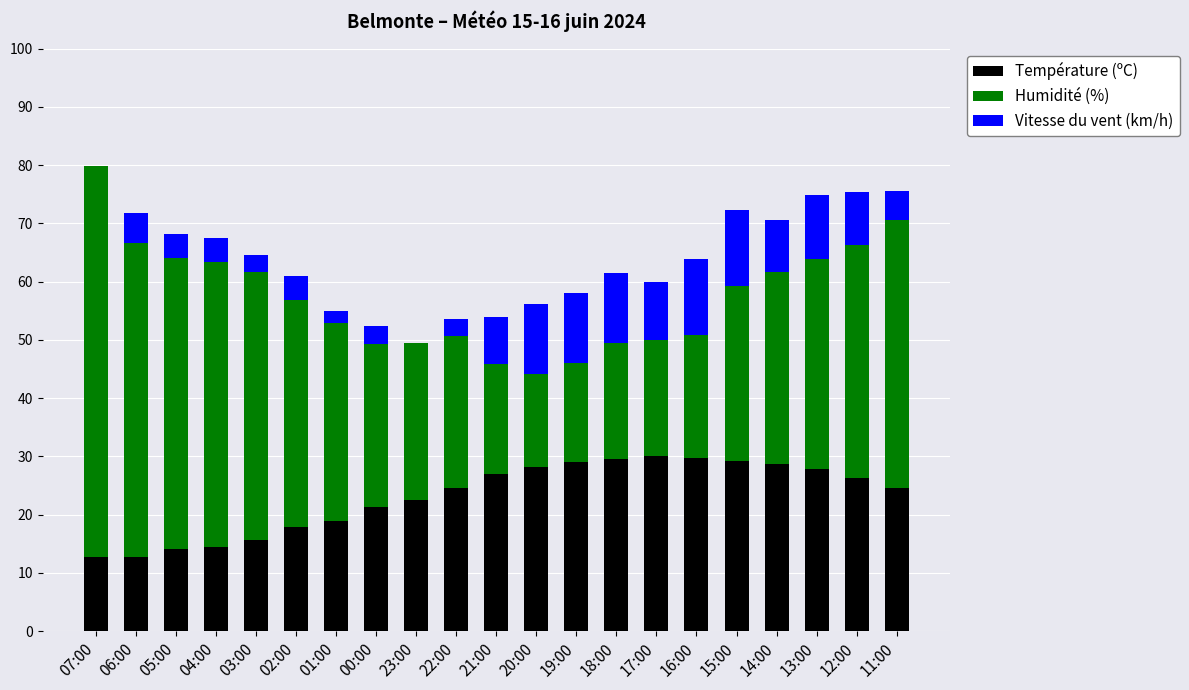

What is the total value across all series at 04:00?

67.4